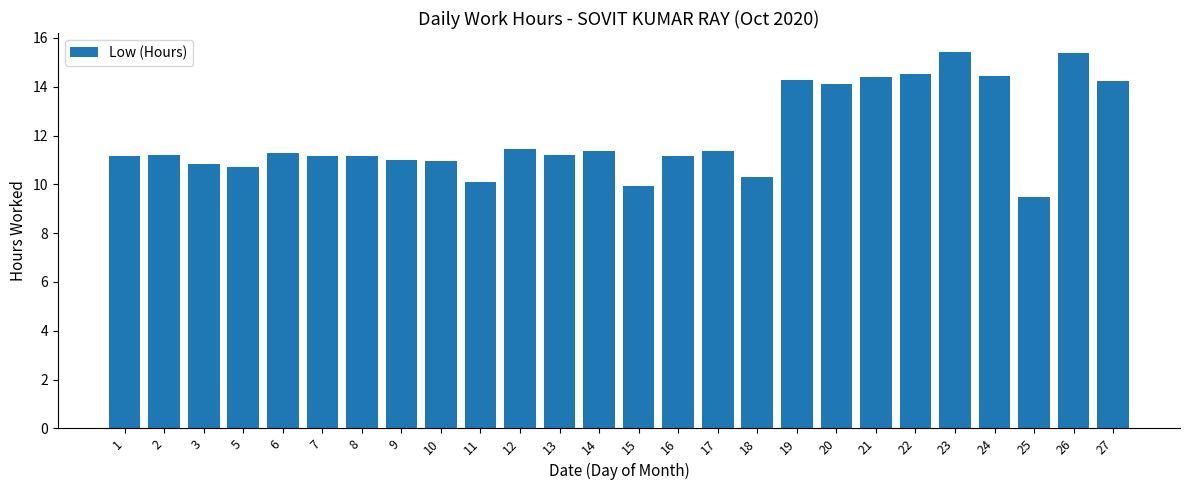

Where does the data first go above 11?

1